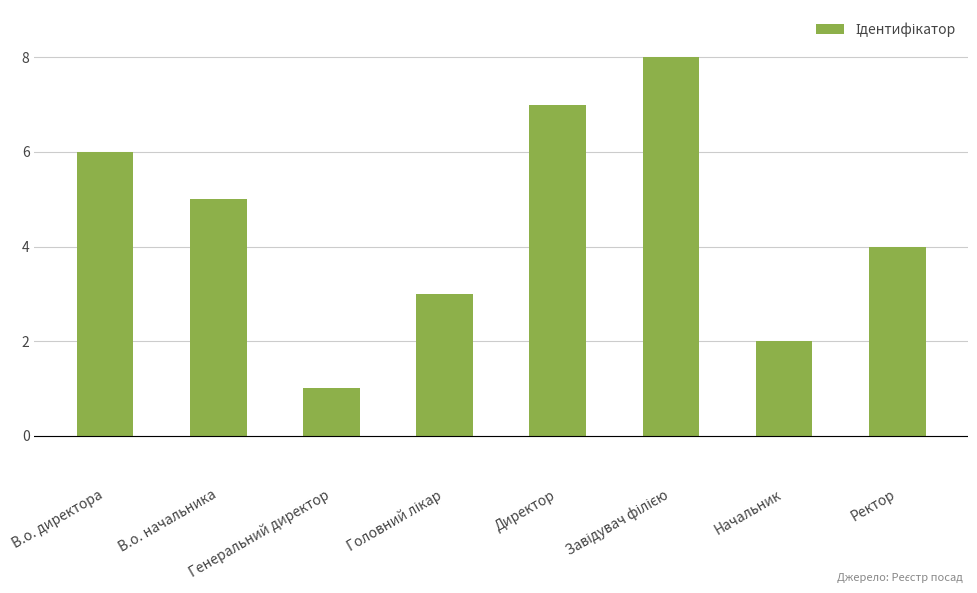

Where does the data first go above 5?

В.о. директора